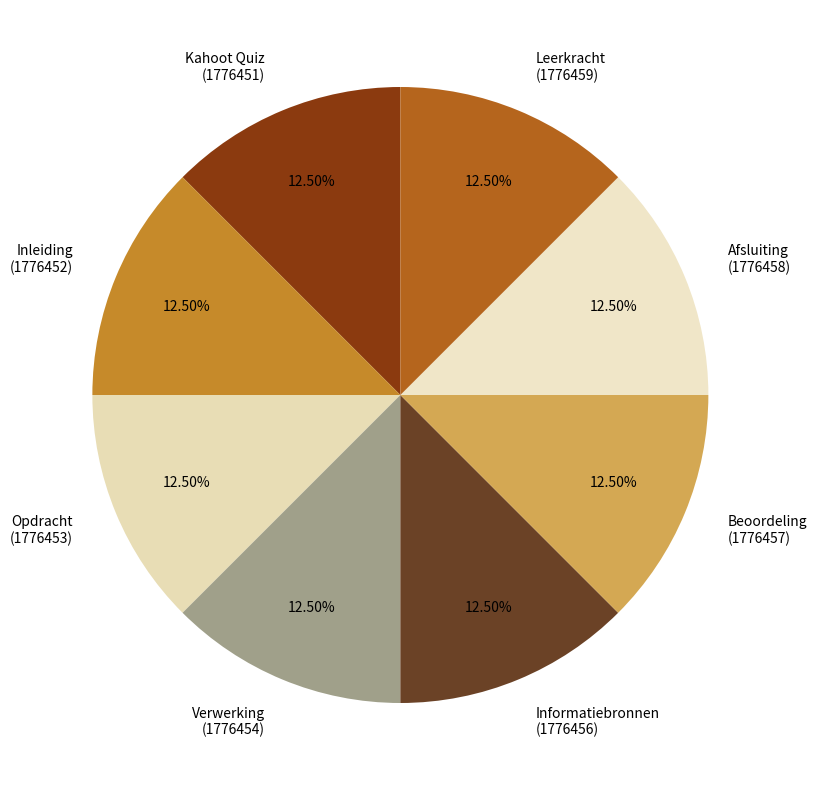

Is there any slice that represents more than half of the pie?

No